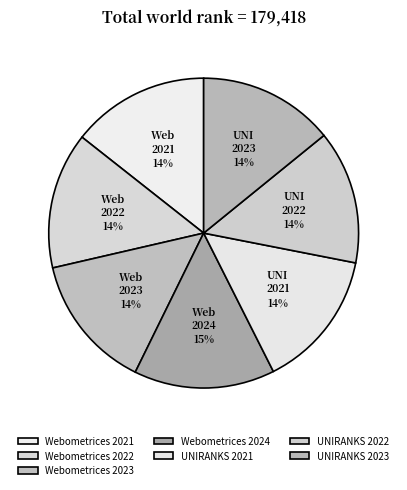

What is the ratio of the value at UNIRANKS 2023 to the value at Webometrices 2021?

1.0